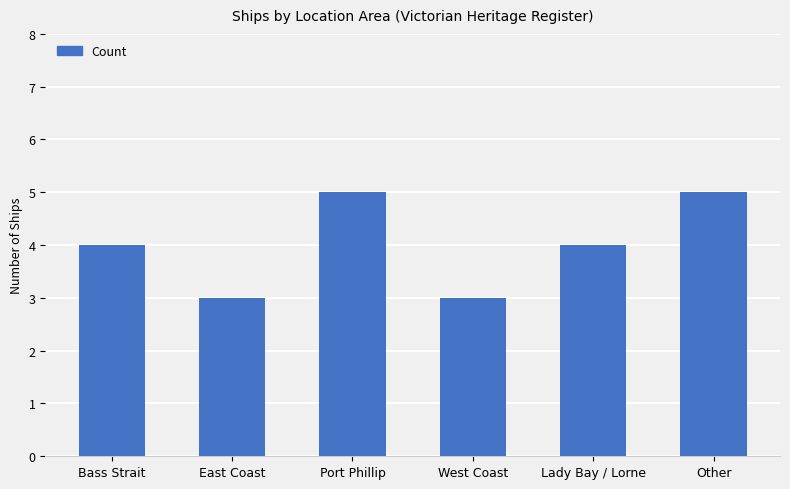

How many data points does each series have?

6